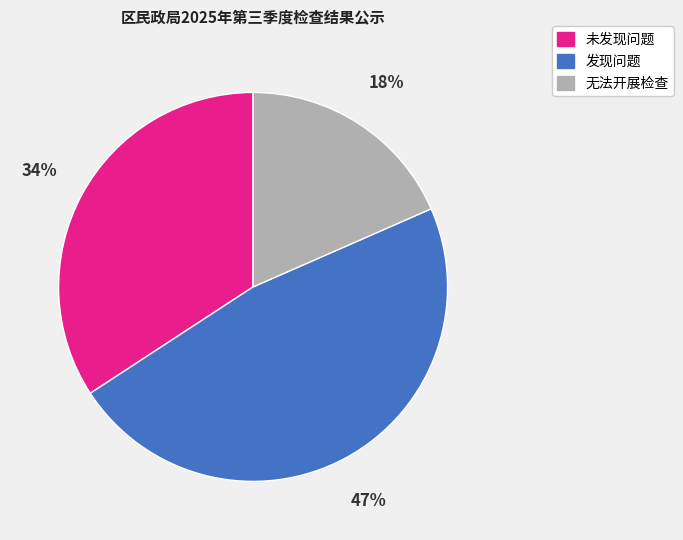

True or false: 无法开展检查 accounts for 18% of the total.

True